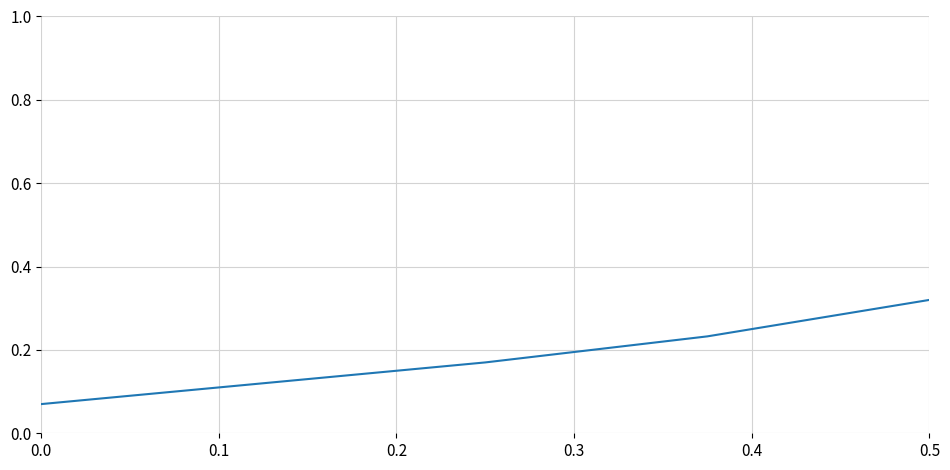

What is the sum of all values?

0.9